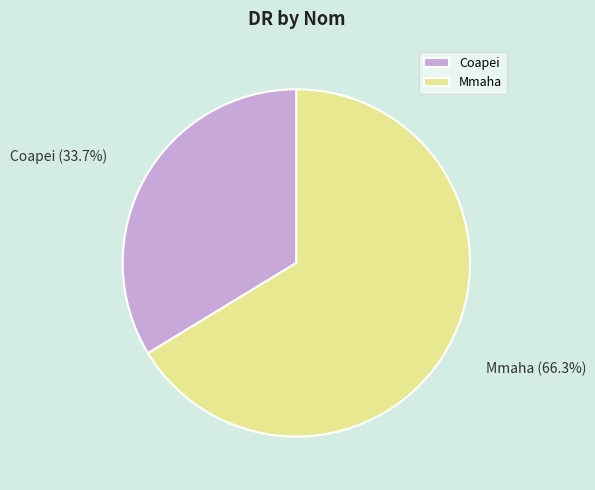

To the nearest percent, what is the average slice percentage?

50%